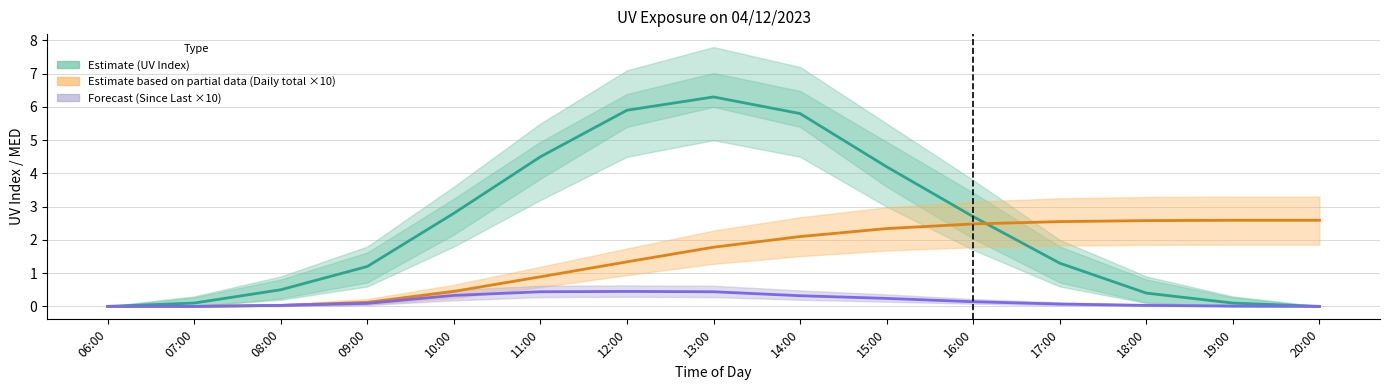

What is the total value across all series at 09:00?

1.4